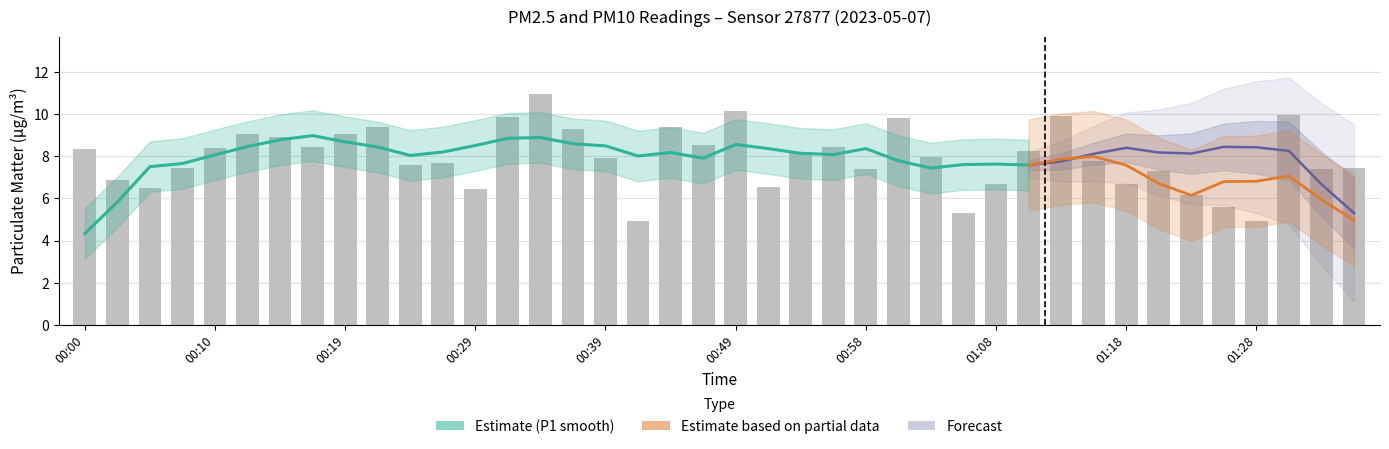

At which label is the value closest to 7?

00:02